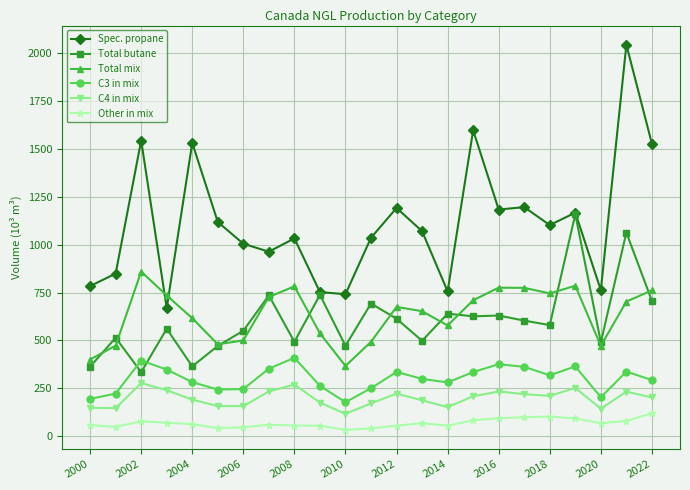

True or false: C3 in mix and C4 in mix intersect in this chart.

False